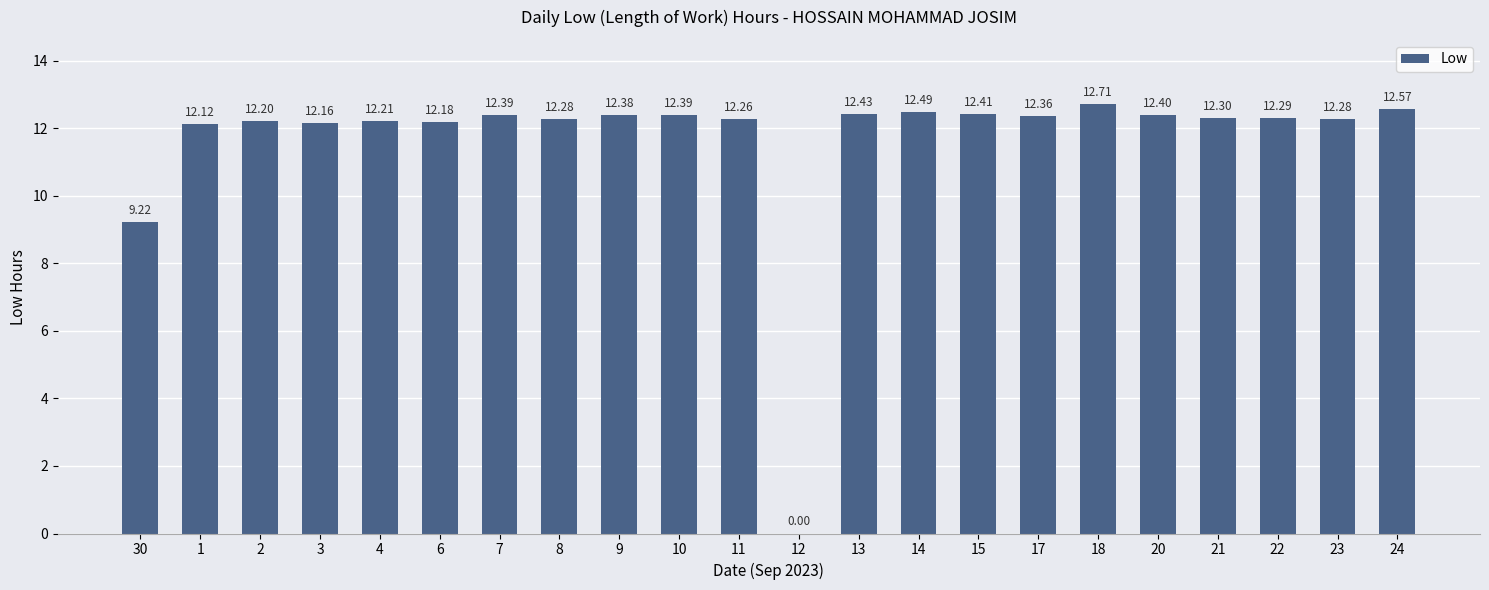

What is the sum of all values?

256.0